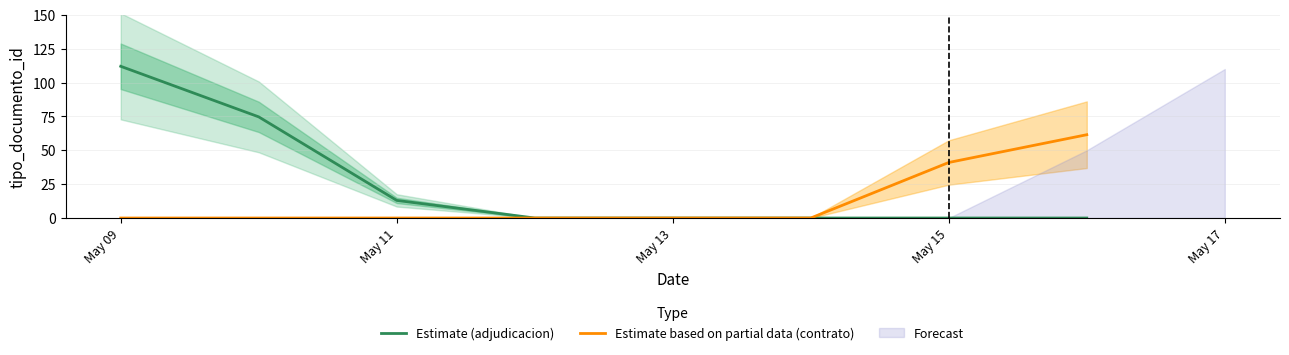

The value of Estimate based on partial data (contrato) at May 15 is 16.9. True or false?

False